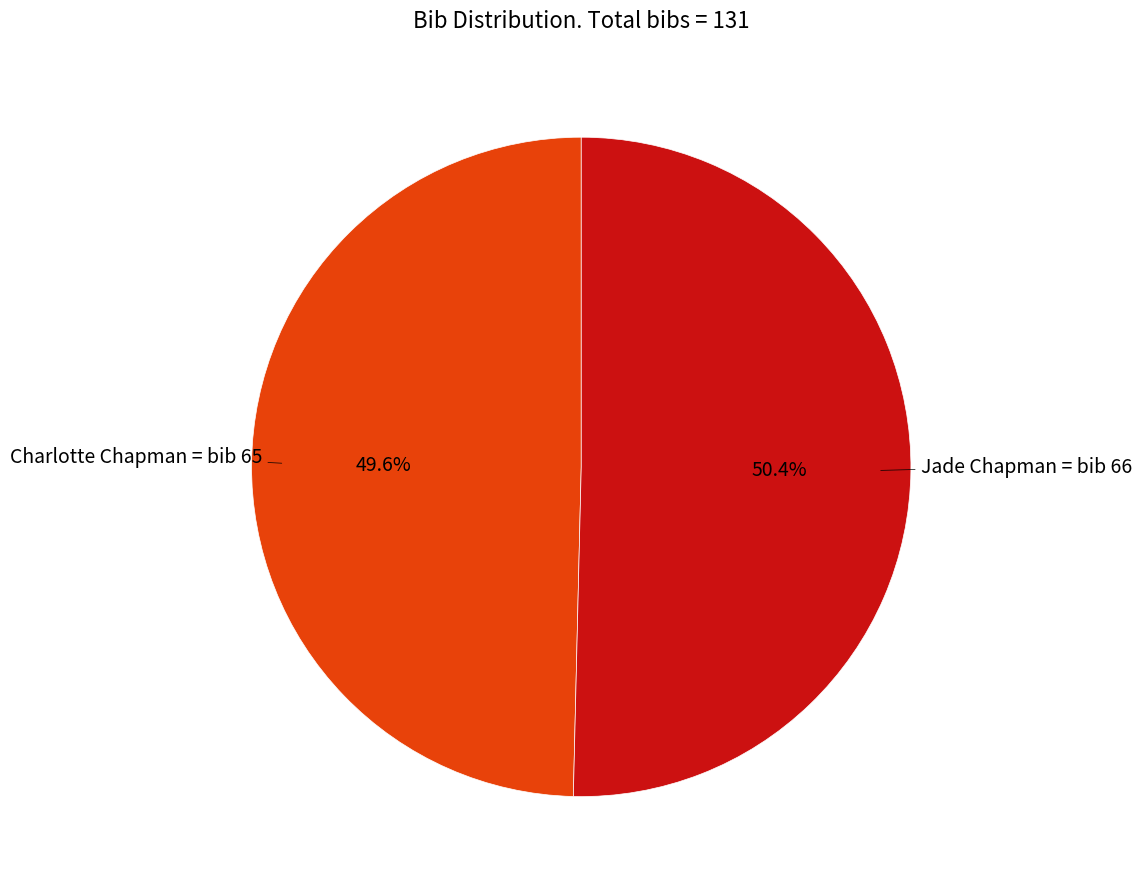

Is there any slice that represents more than half of the pie?

Yes